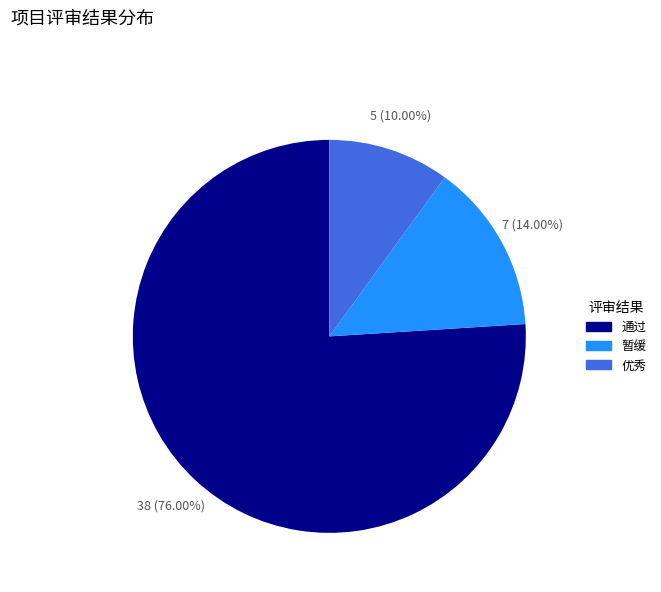

How many segments does this pie chart have?

3